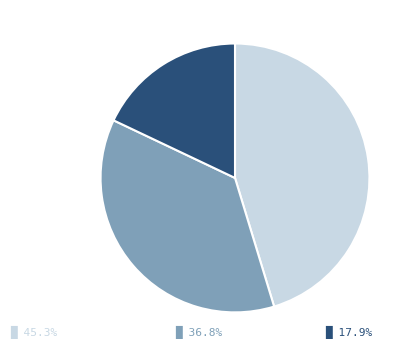

Is there any slice that represents more than half of the pie?

No